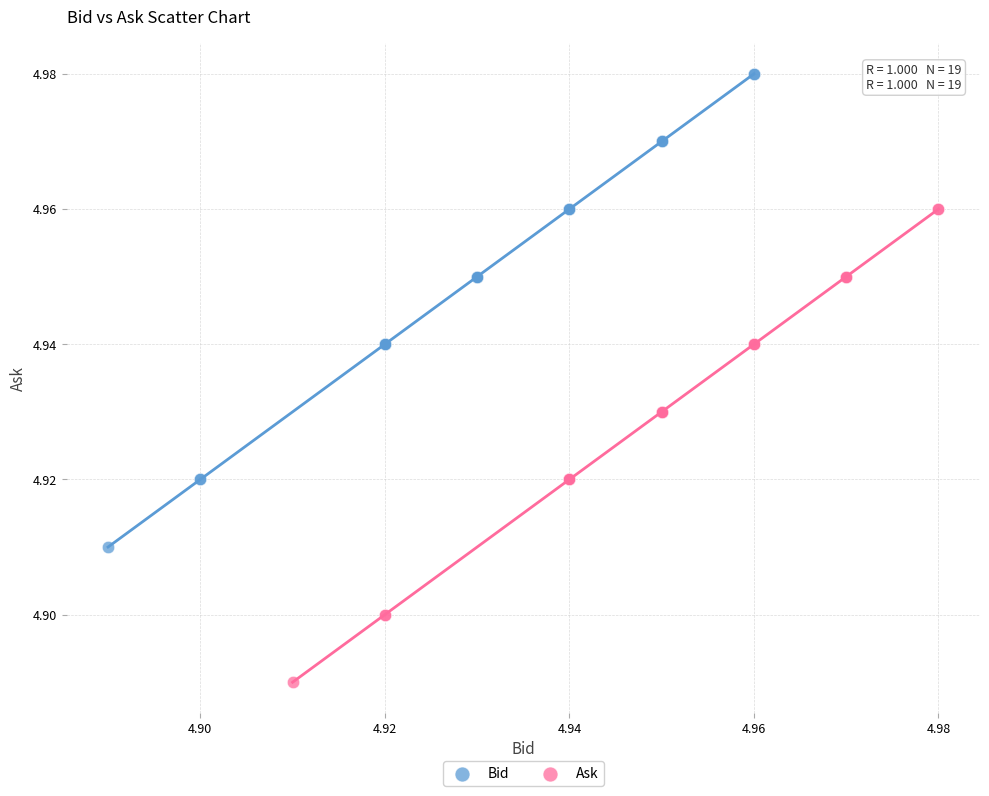

What are all the series names shown in the legend?

Bid, Ask